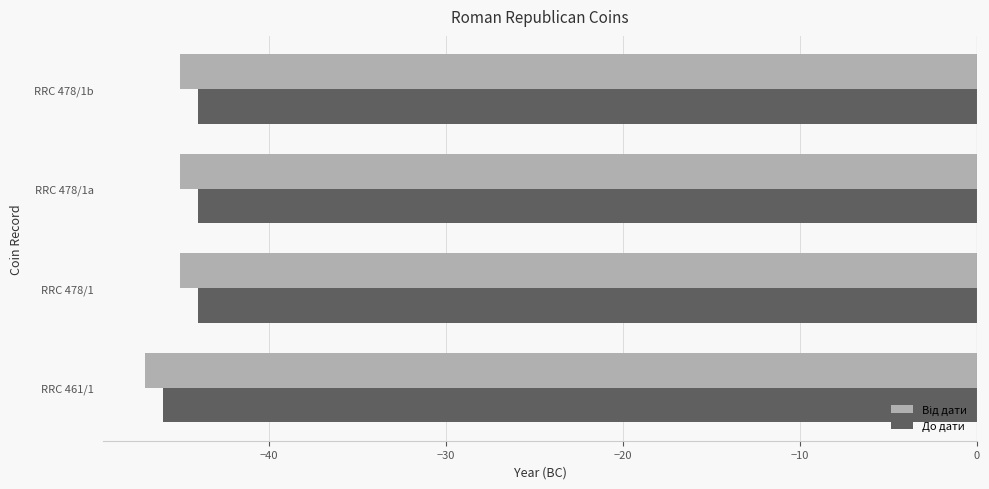

True or false: До дати has a value of -46 at RRC 461/1.

True